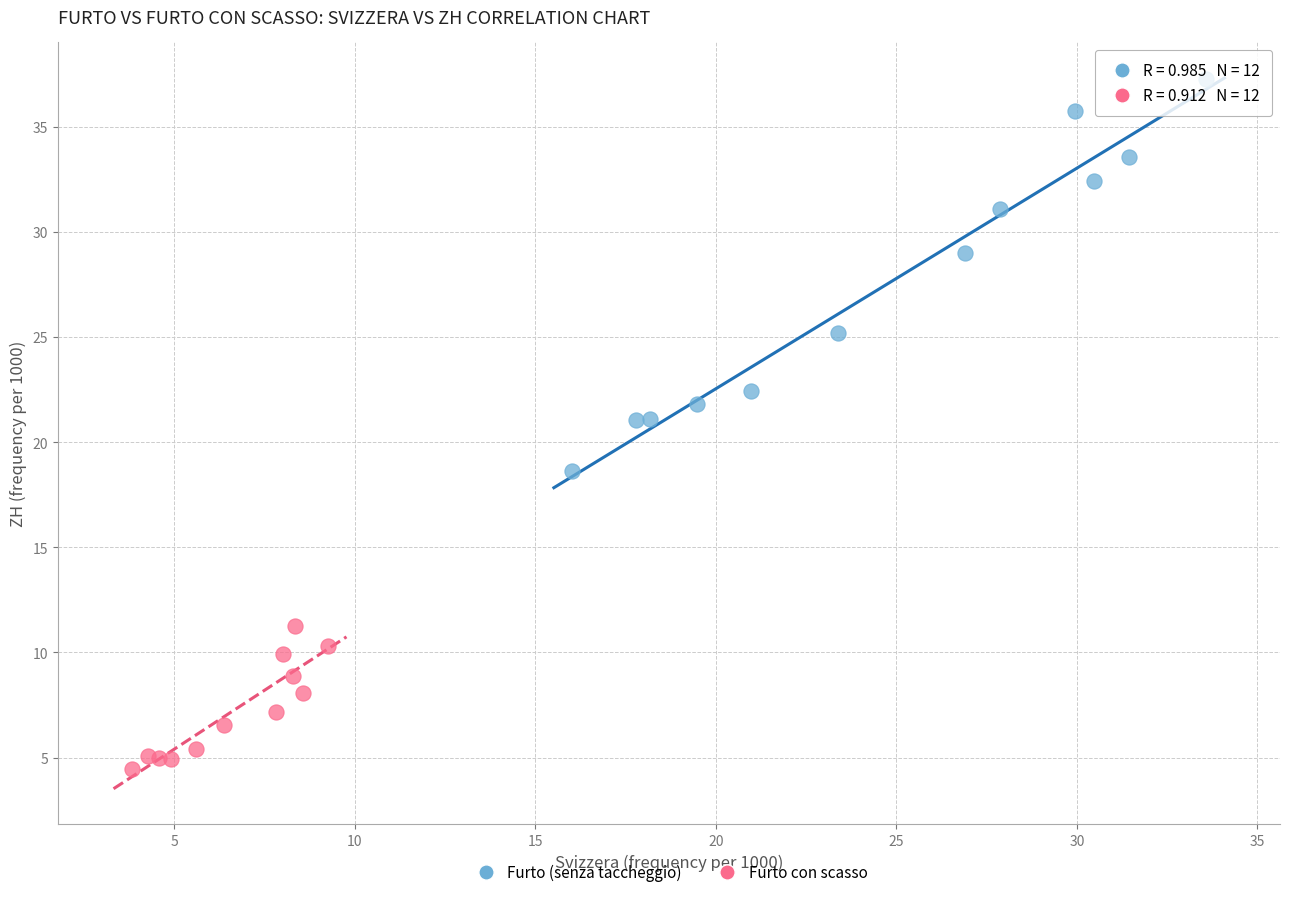

Which series reaches the minimum Y coordinate?

Furto con scasso